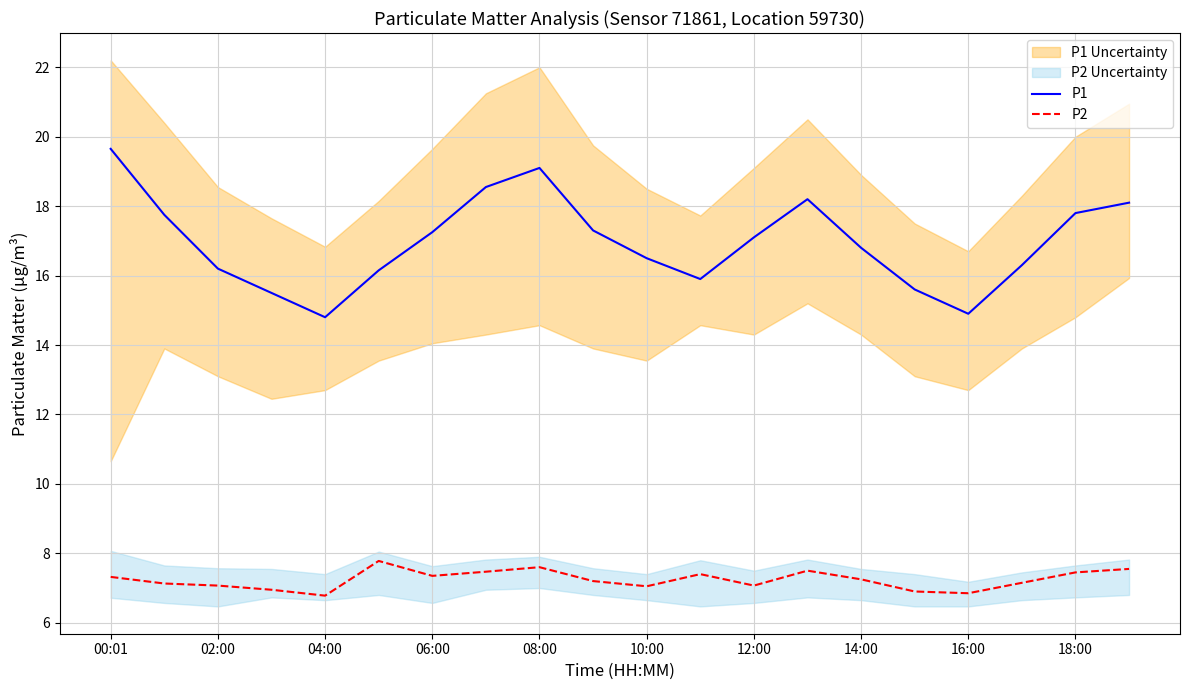

The value of P2 at 14:00 is 7.2. True or false?

True